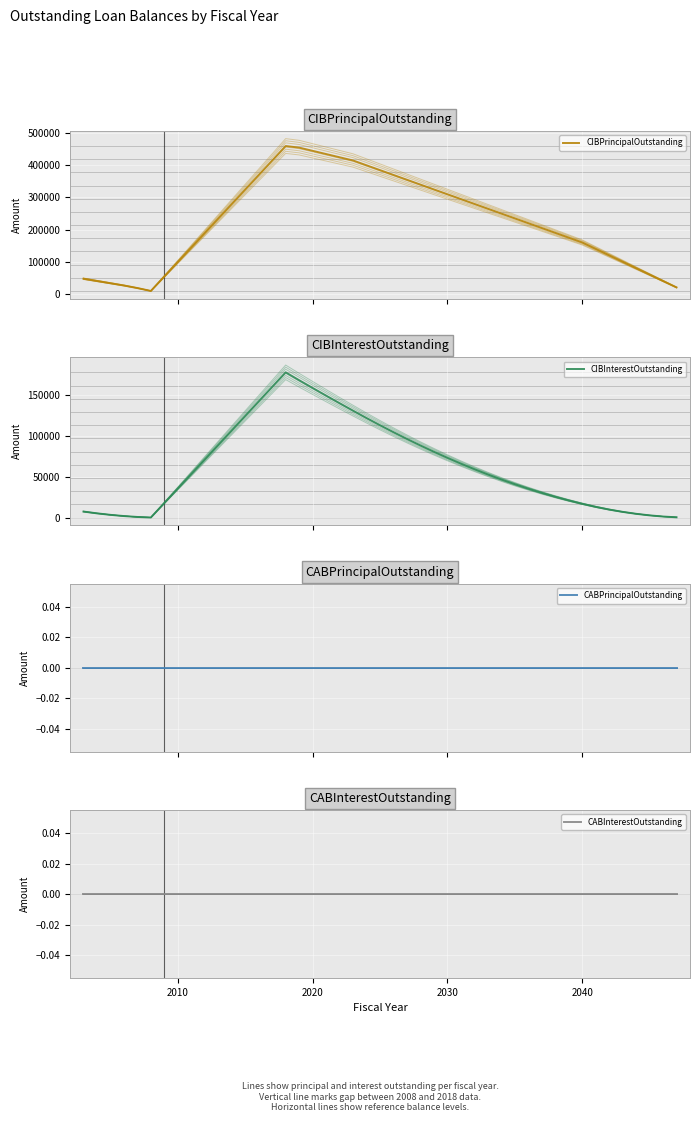

How many data points in CIBPrincipalOutstanding are less than 235000?

18